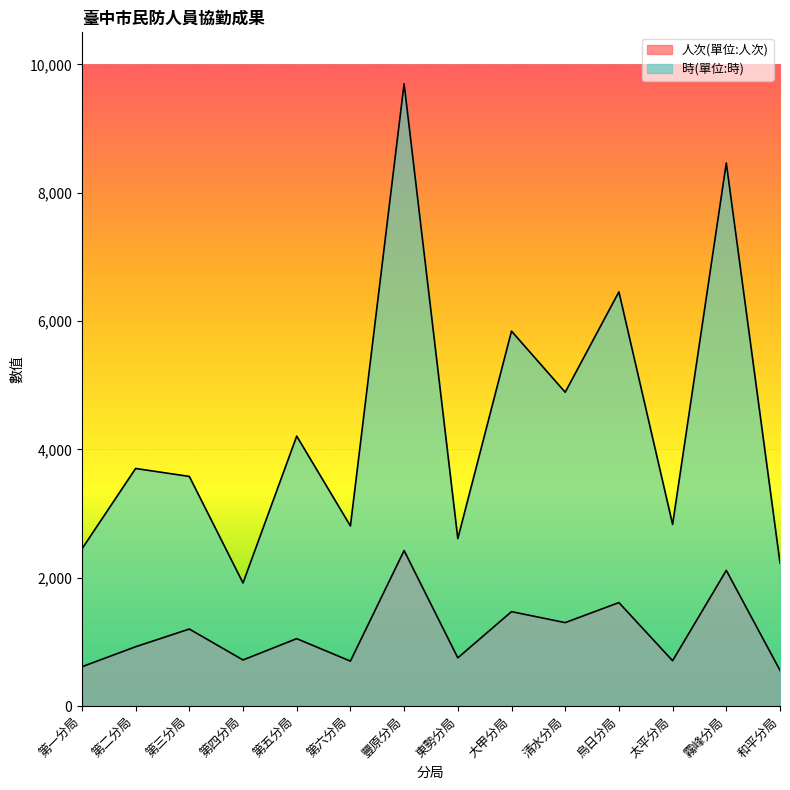

What is the highest value of the 人次(單位:人次) series?

2425